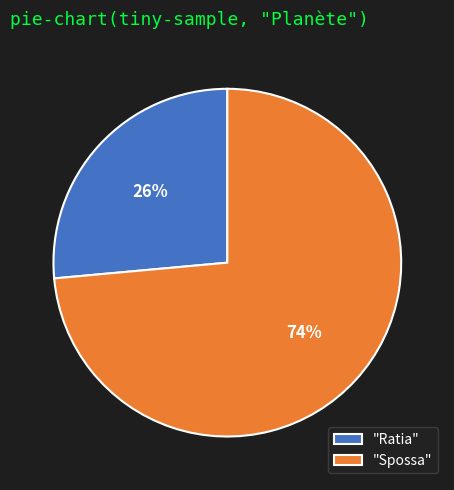

Rank the categories by value from highest to lowest.

"Spossa", "Ratia"